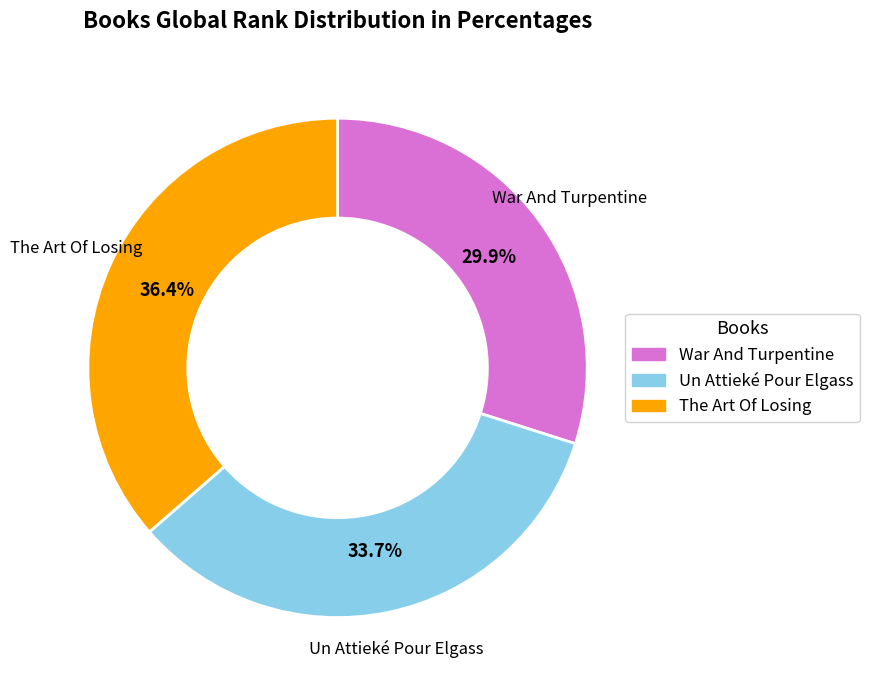

Count the number of slices in the pie.

3